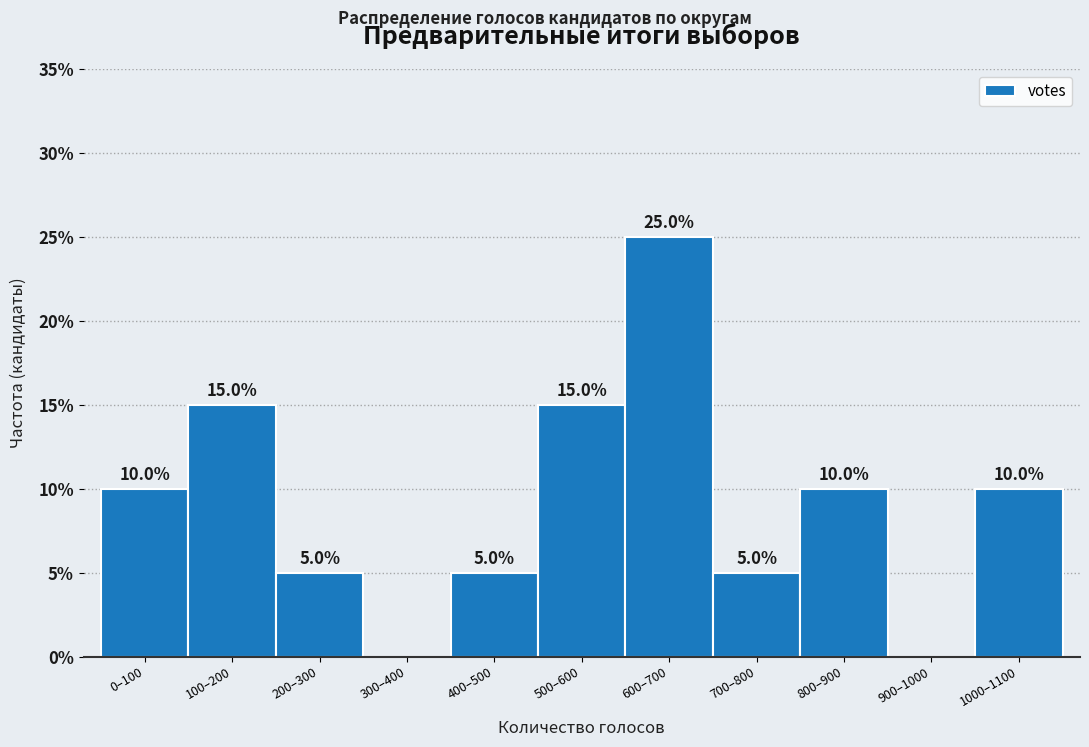

Reading right to left, list all the values displayed in this chart.

1000–1100=10	900–1000=0	800–900=10	700–800=5	600–700=25	500–600=15	400–500=5	300–400=0	200–300=5	100–200=15	0–100=10